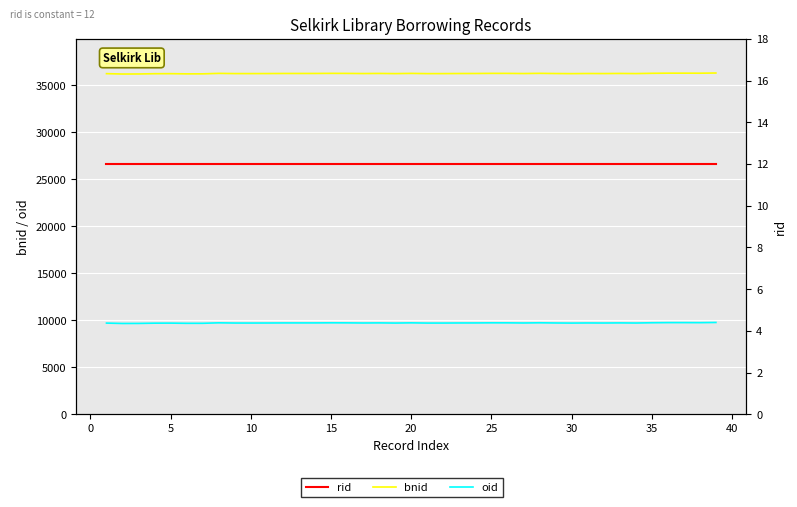

List the series in order of their peak value, highest first.

bnid, oid, rid